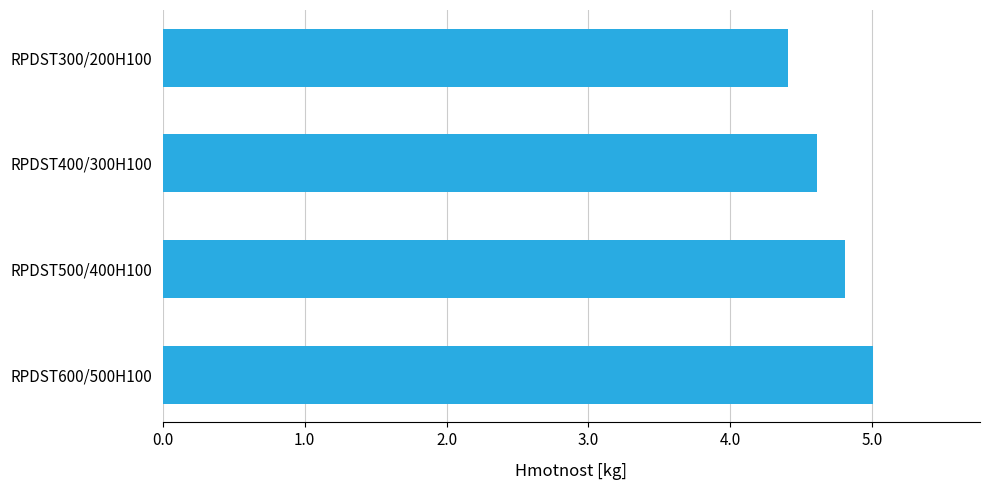

Which category has the highest value across all series?

RPDST600/500H100